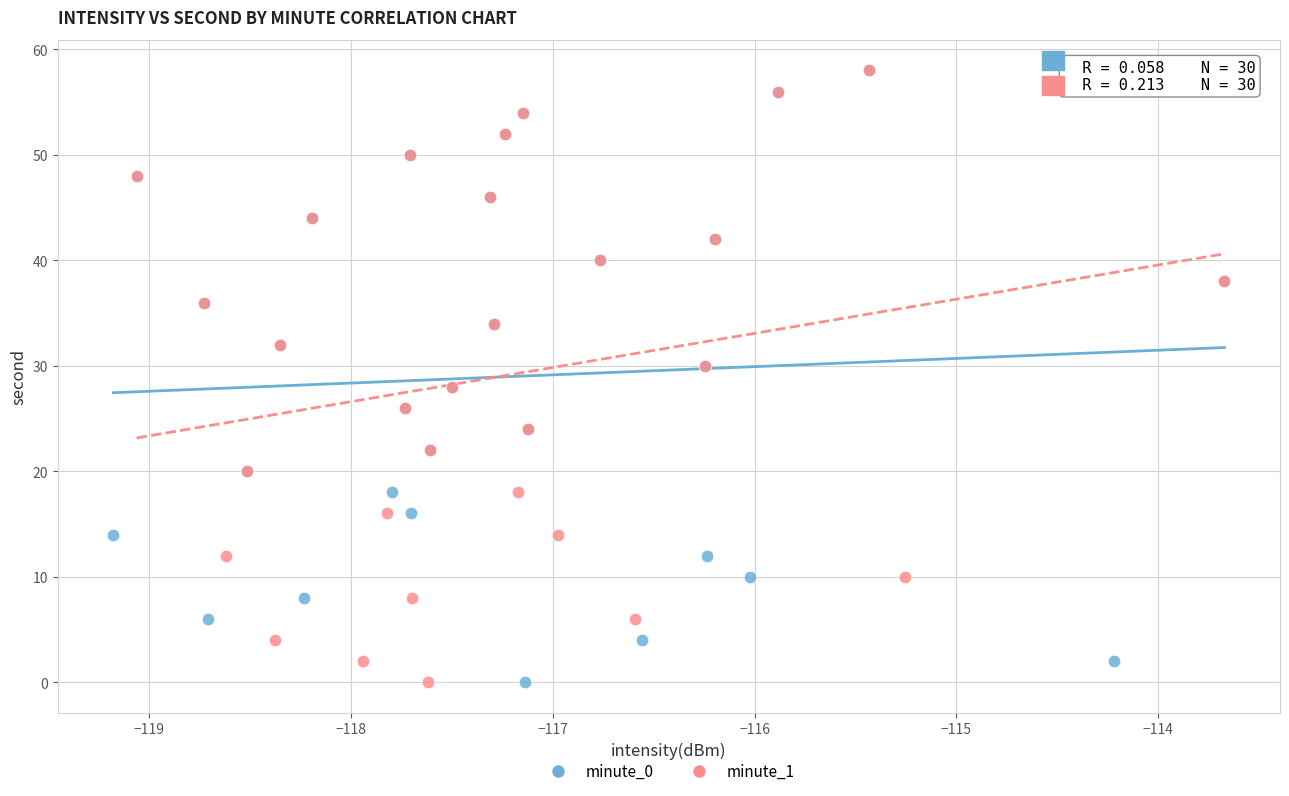

What are all the series names shown in the legend?

minute_0, minute_1